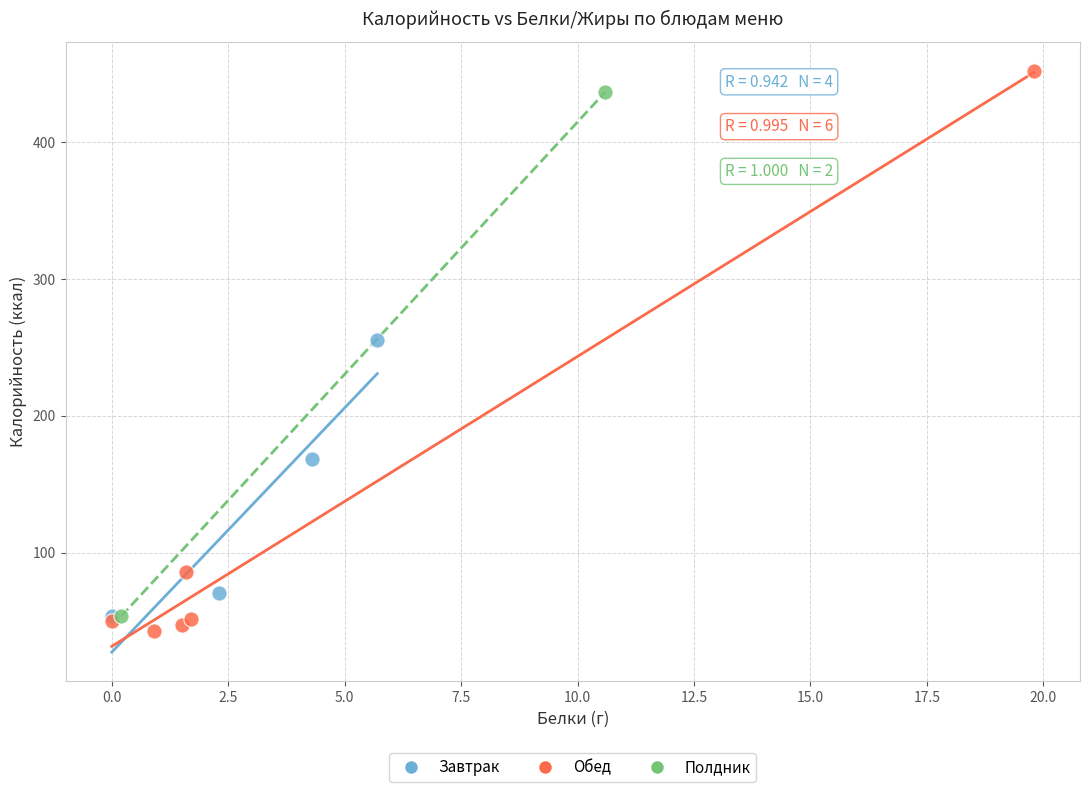

Which series contains the lowest Y value?

Обед